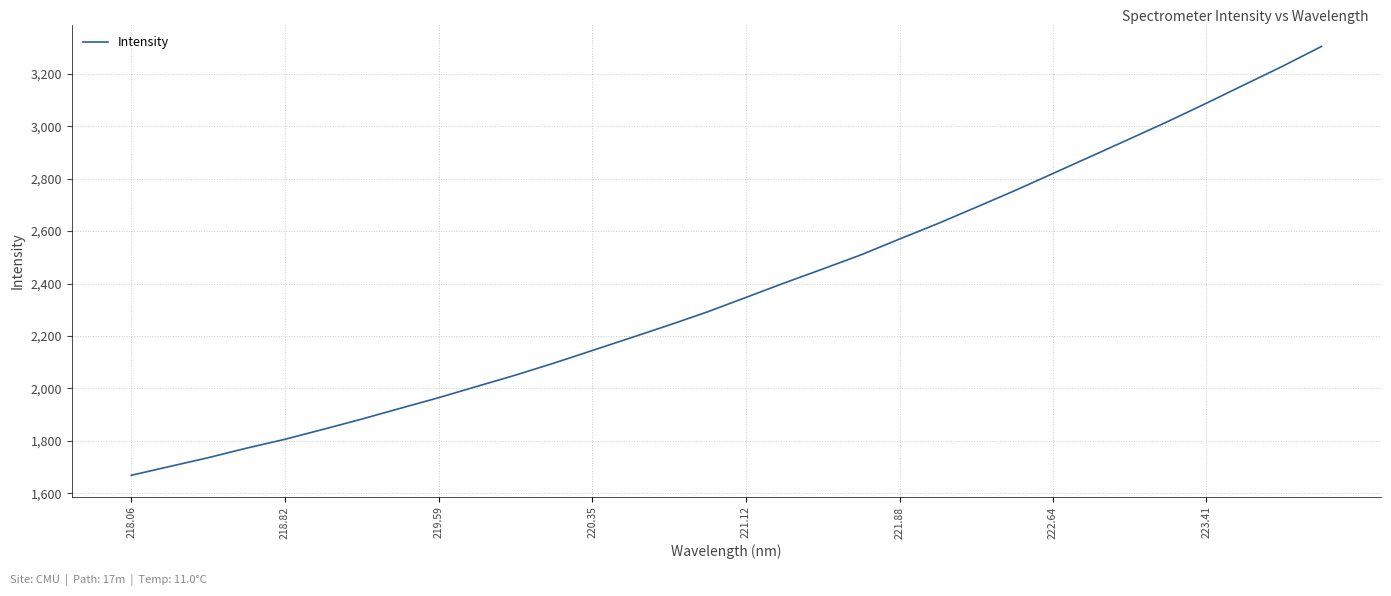

What is the greatest value displayed?

3304.2